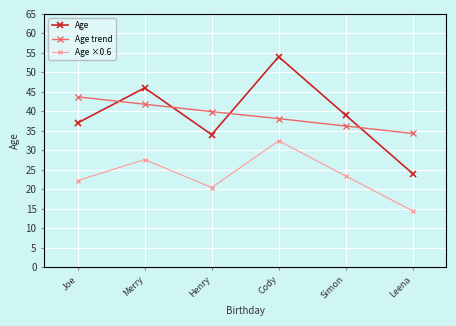

At how many categories does at least one series exceed 22?

6